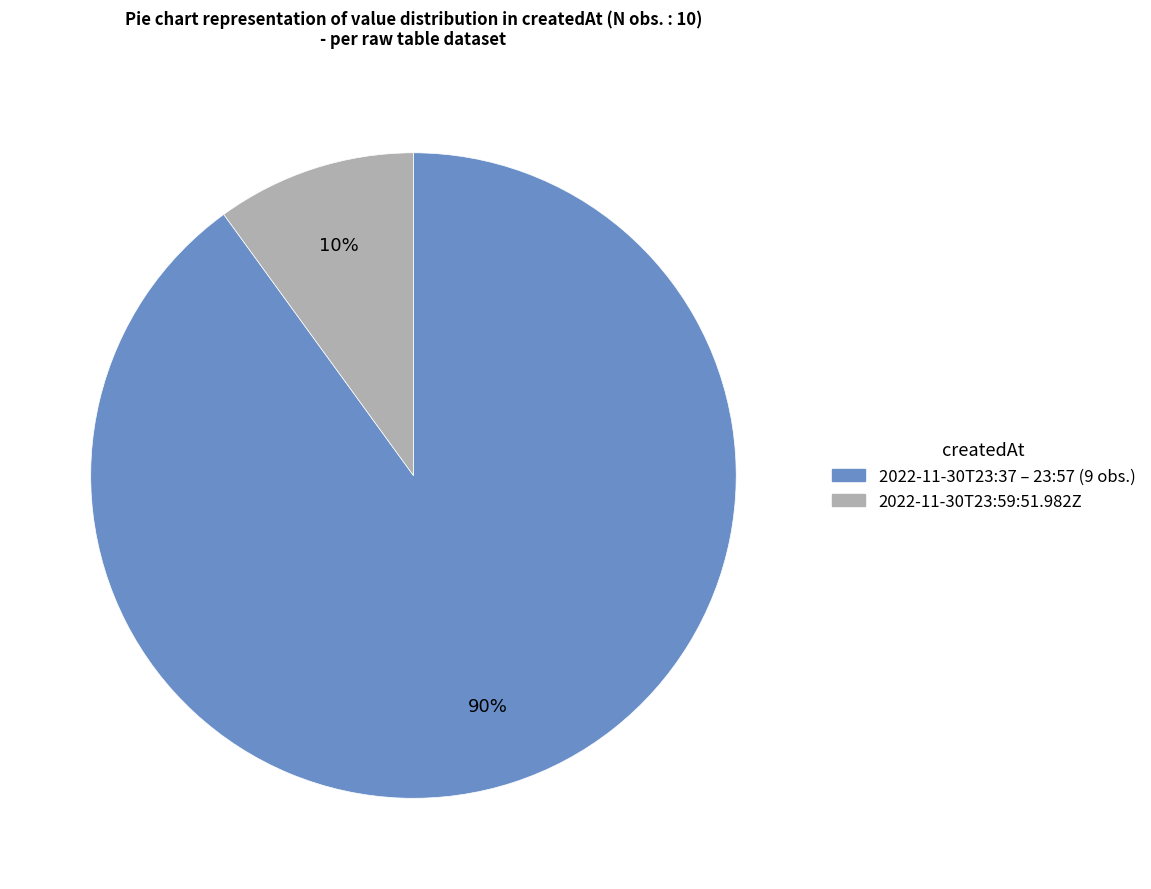

To the nearest percent, what is the average slice percentage?

50%